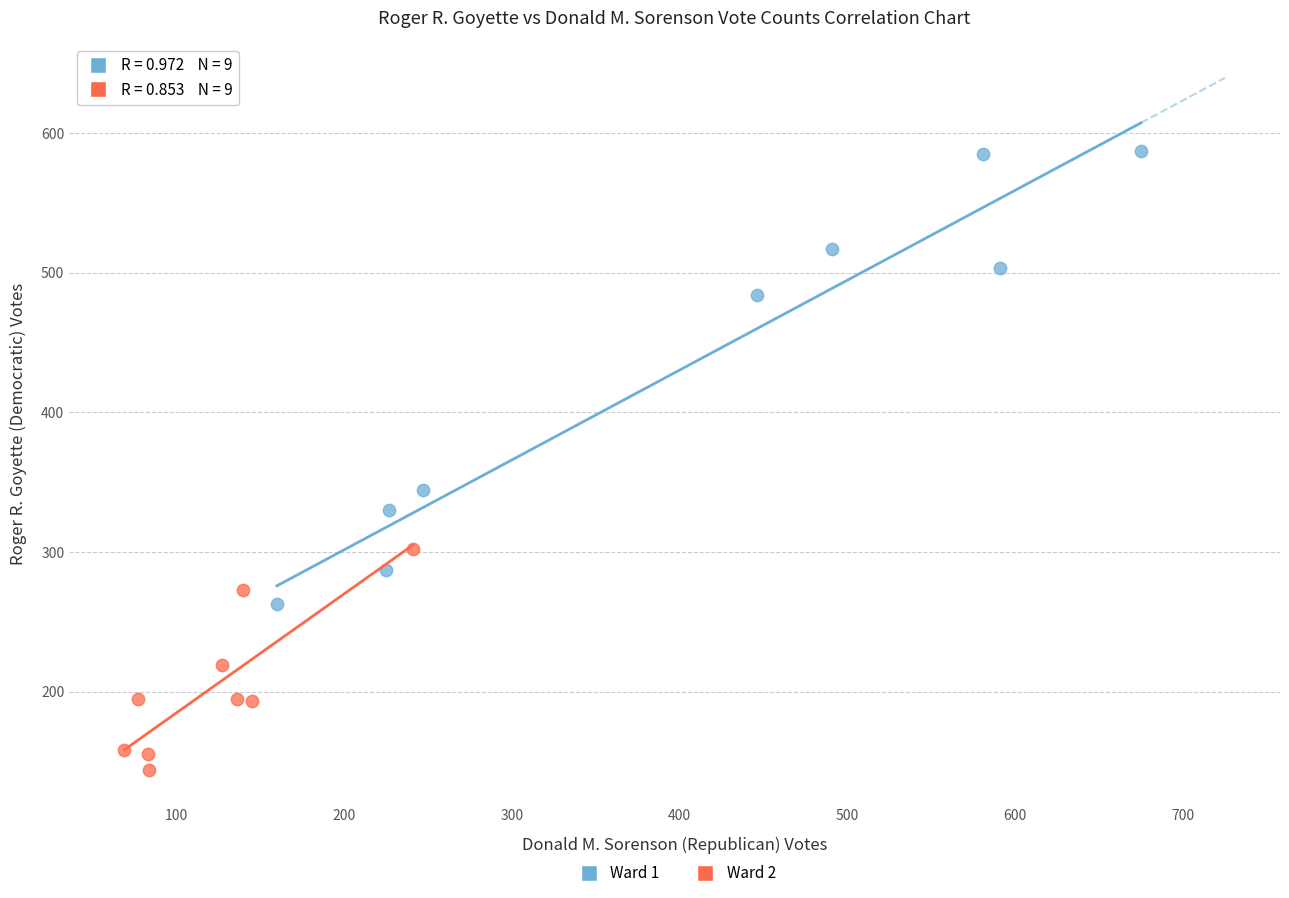

Which series has the widest spread of Y values?

Ward 1